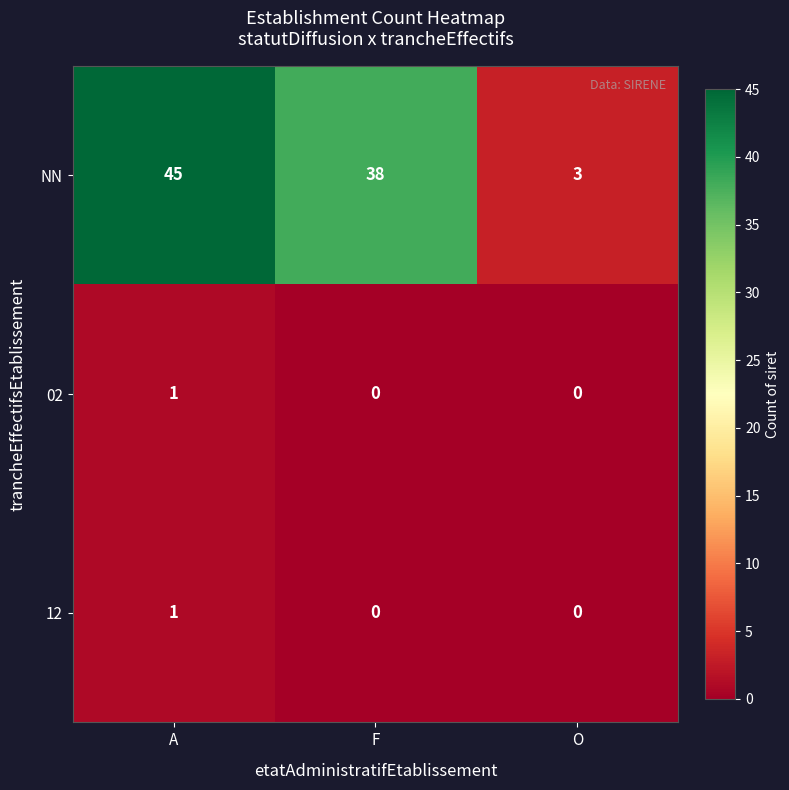

What is the maximum value shown in the chart?

45